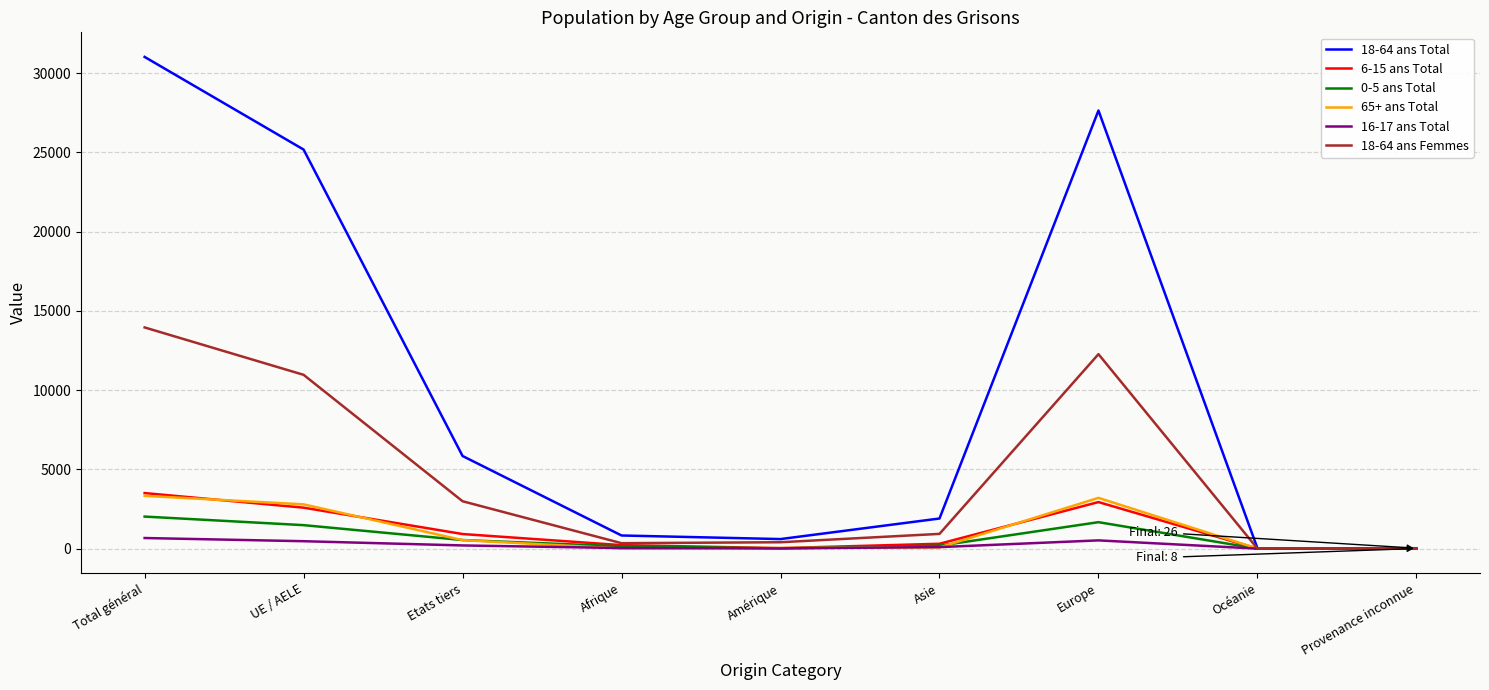

What is the difference between the highest and lowest values at Asie?

1827